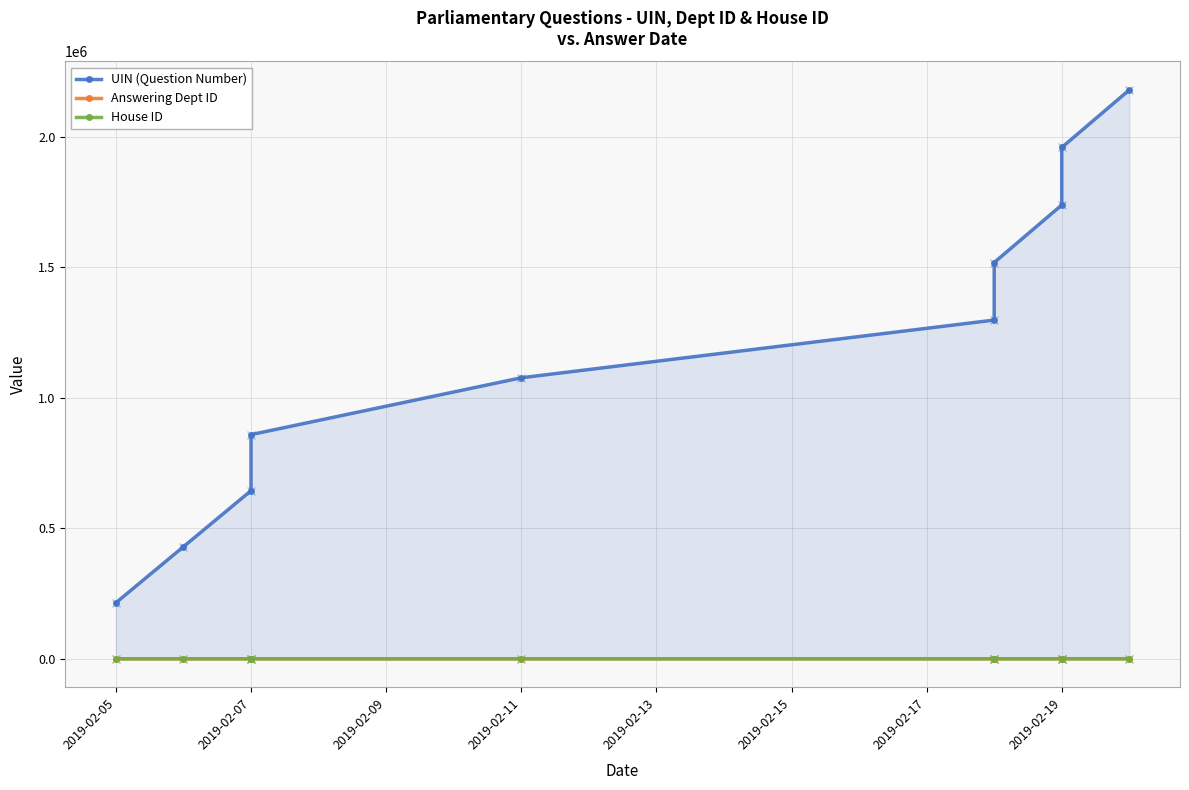

Is the value of UIN (Question Number) at 2019-02-11 greater than the value of House ID at 2019-02-11?

Yes